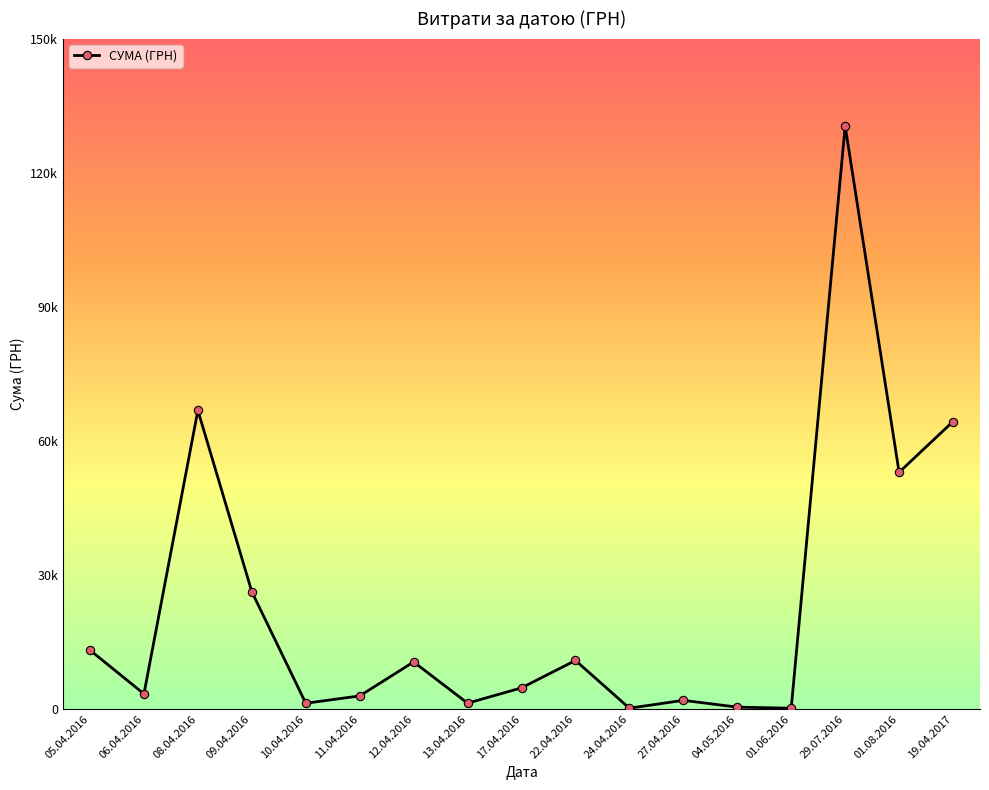

Where does the data first go above 4730?

05.04.2016